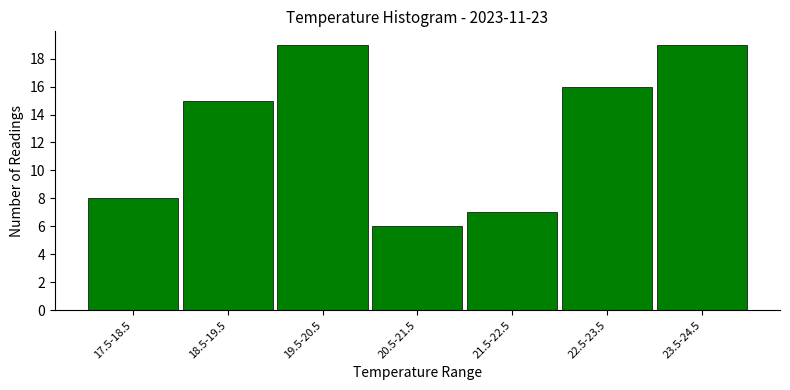

Reading left to right, what are all the values shown in this chart?

17.5-18.5=8	18.5-19.5=15	19.5-20.5=19	20.5-21.5=6	21.5-22.5=7	22.5-23.5=16	23.5-24.5=19